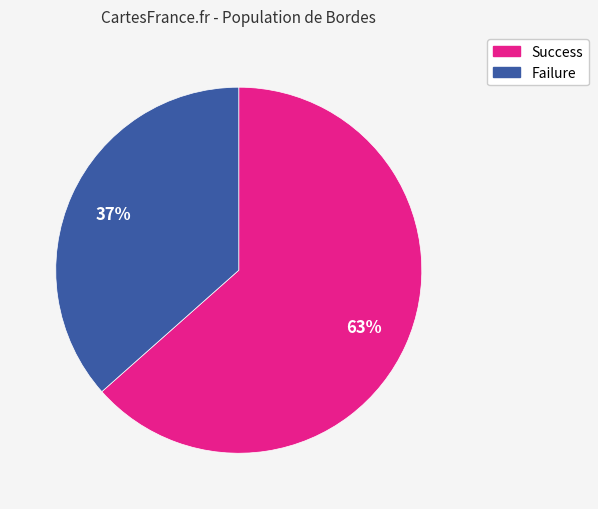

Does Failure account for over 50% of the chart?

No